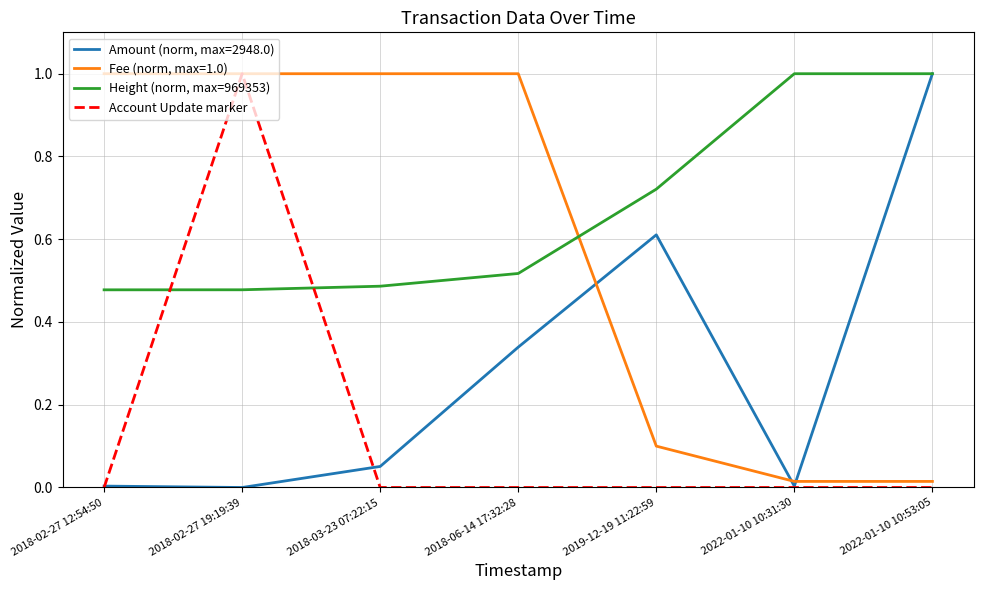

At 2018-06-14 17:32:28, list the series in order from smallest to largest.

Account Update marker, Amount (norm, max=2948.0), Height (norm, max=969353), Fee (norm, max=1.0)